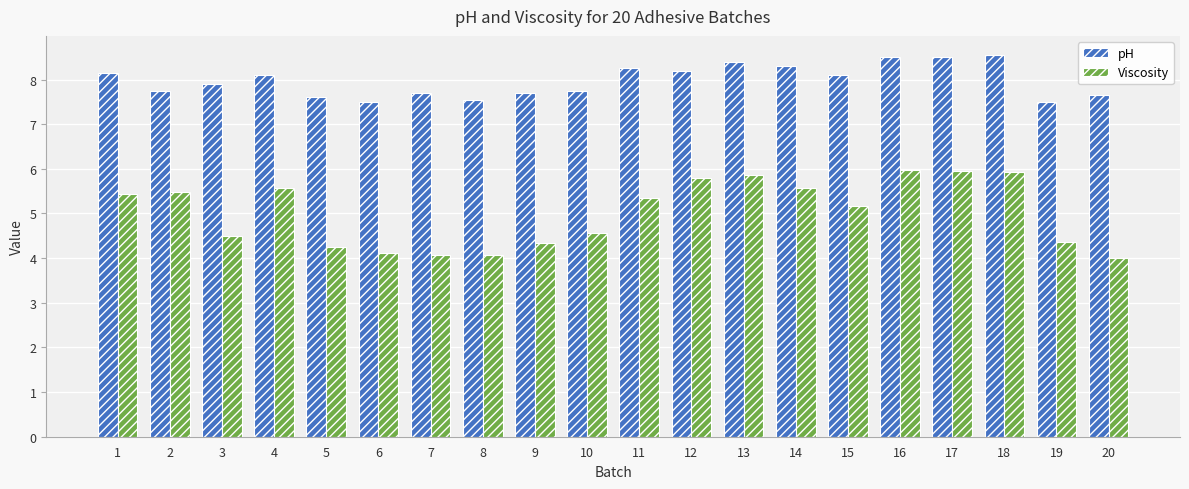

What is the value of the pH bar at the 1st from the left?

8.2